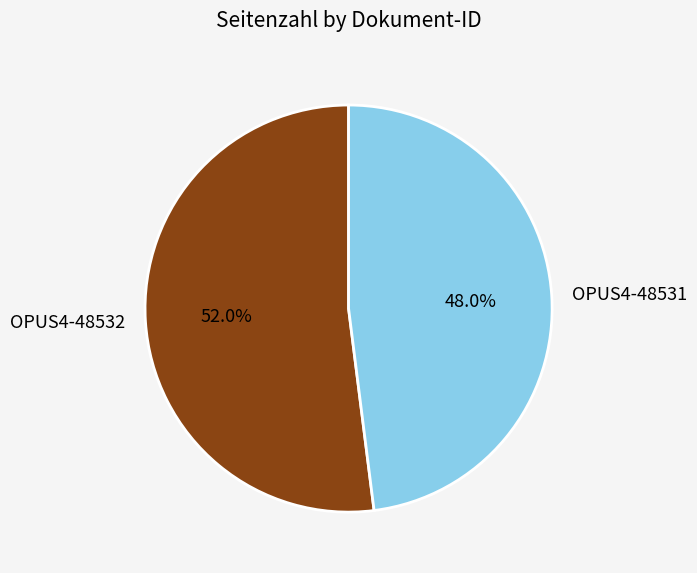

To the nearest percent, what is the combined percentage of OPUS4-48531 and OPUS4-48532?

100%